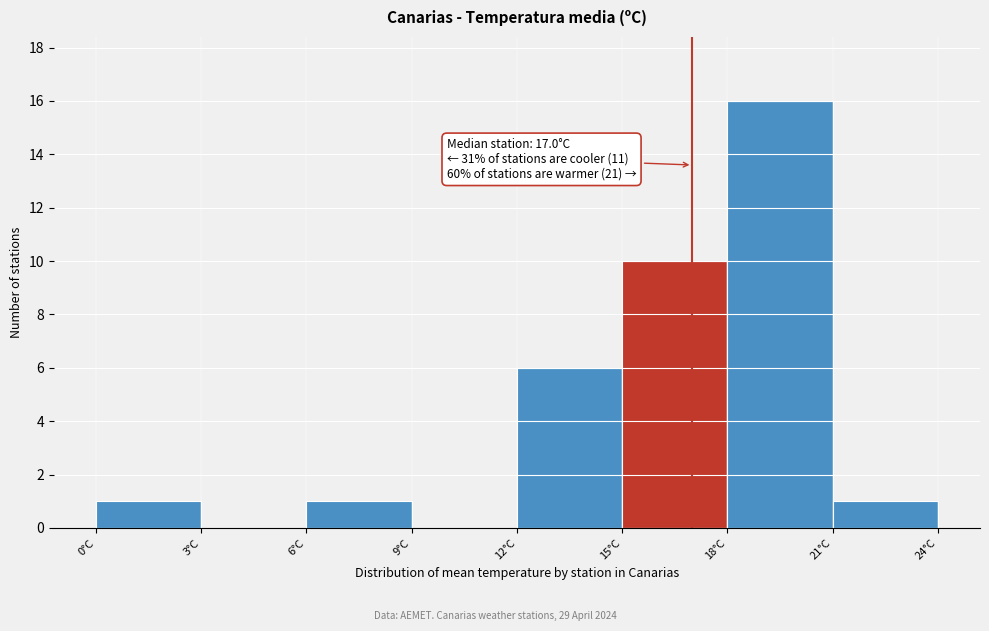

Over which range of the x-axis is the bar tallest?

18 to 21